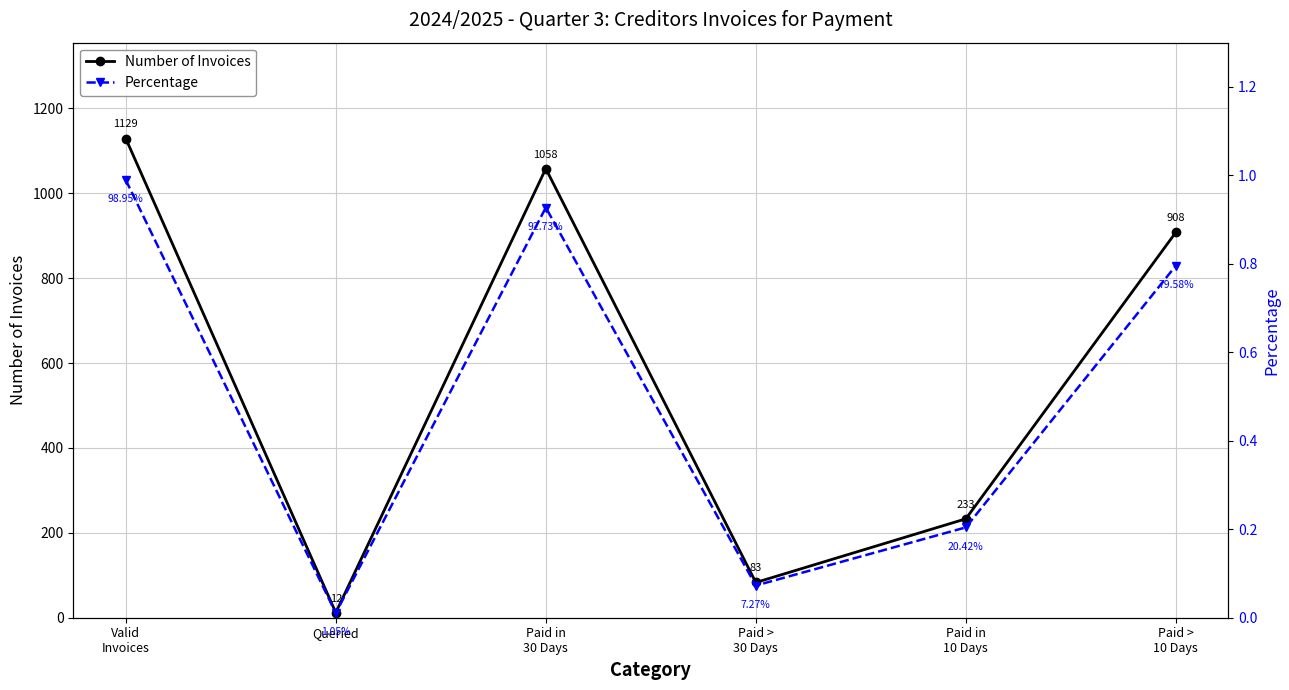

True or false: Number of Invoices and Percentage cross at least once.

False